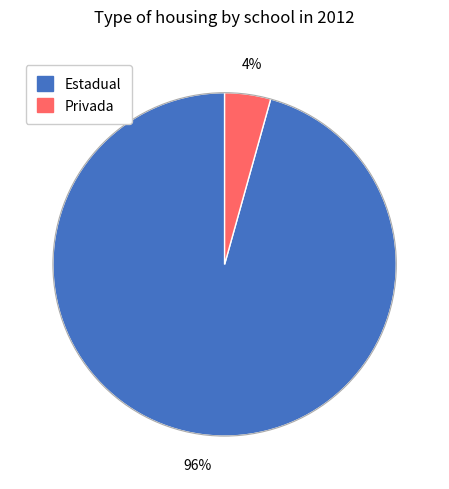

To the nearest percent, what is the average slice percentage?

50%